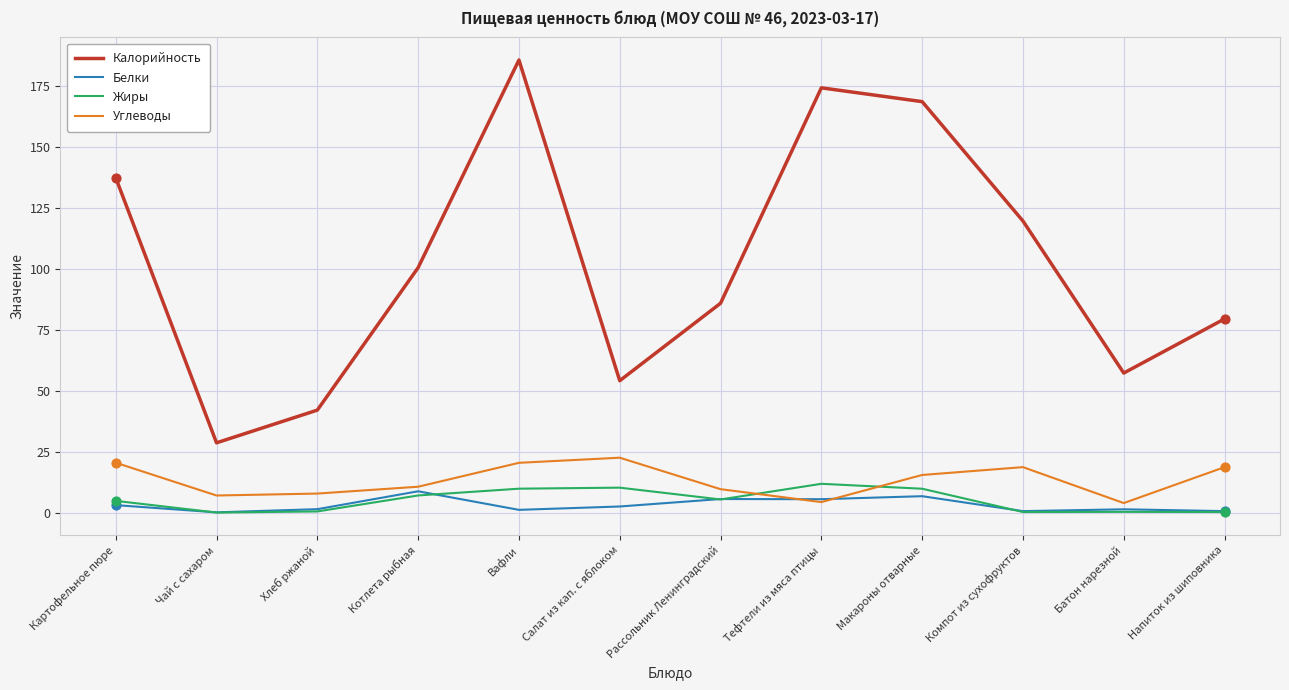

At how many categories does at least one series exceed 48?

10